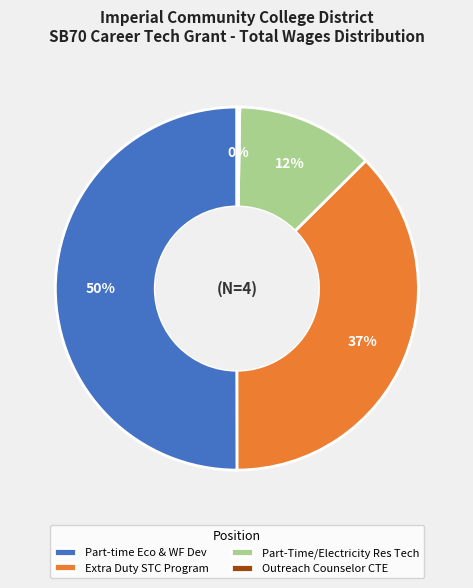

What is the largest slice in the pie chart?

Part-time Eco & WF Dev